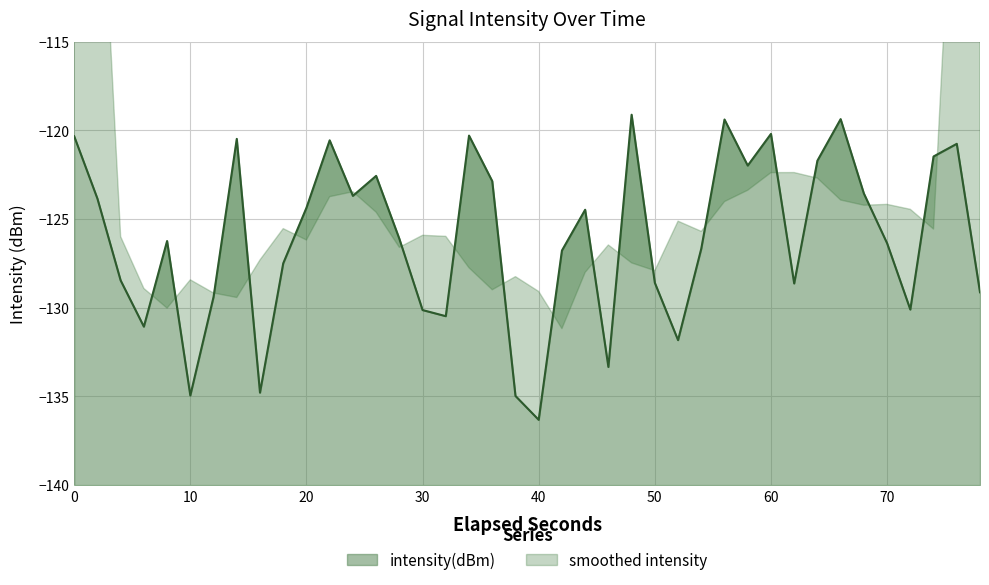

What is the maximum value shown in the chart?

-119.1